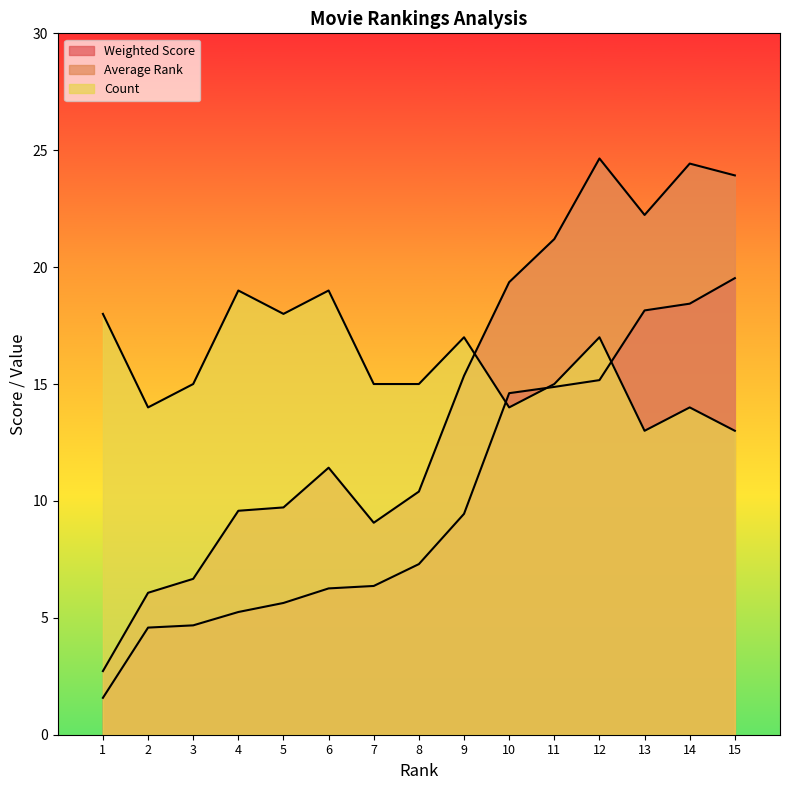

True or false: Average Rank and Weighted Score cross at least once.

False